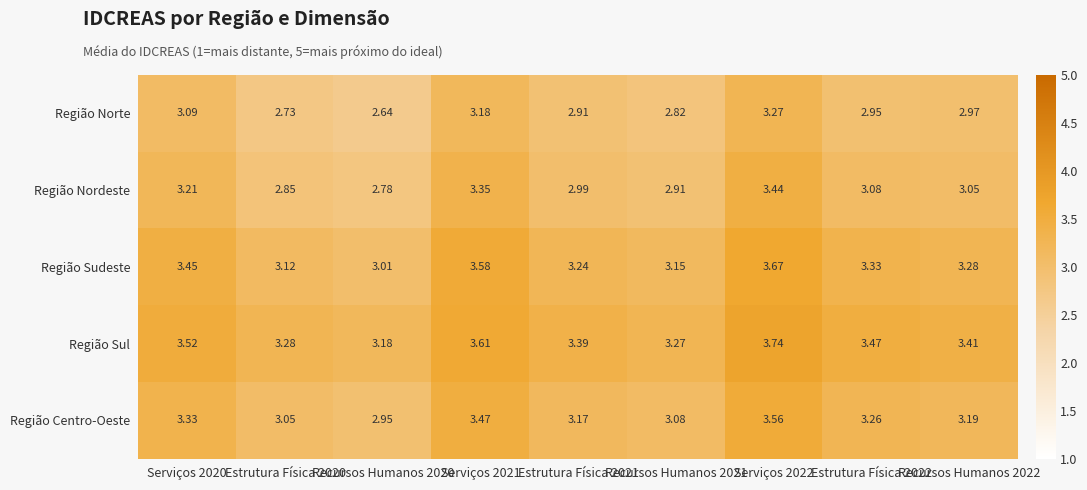

Which series has the largest total across all categories?

Região Sul